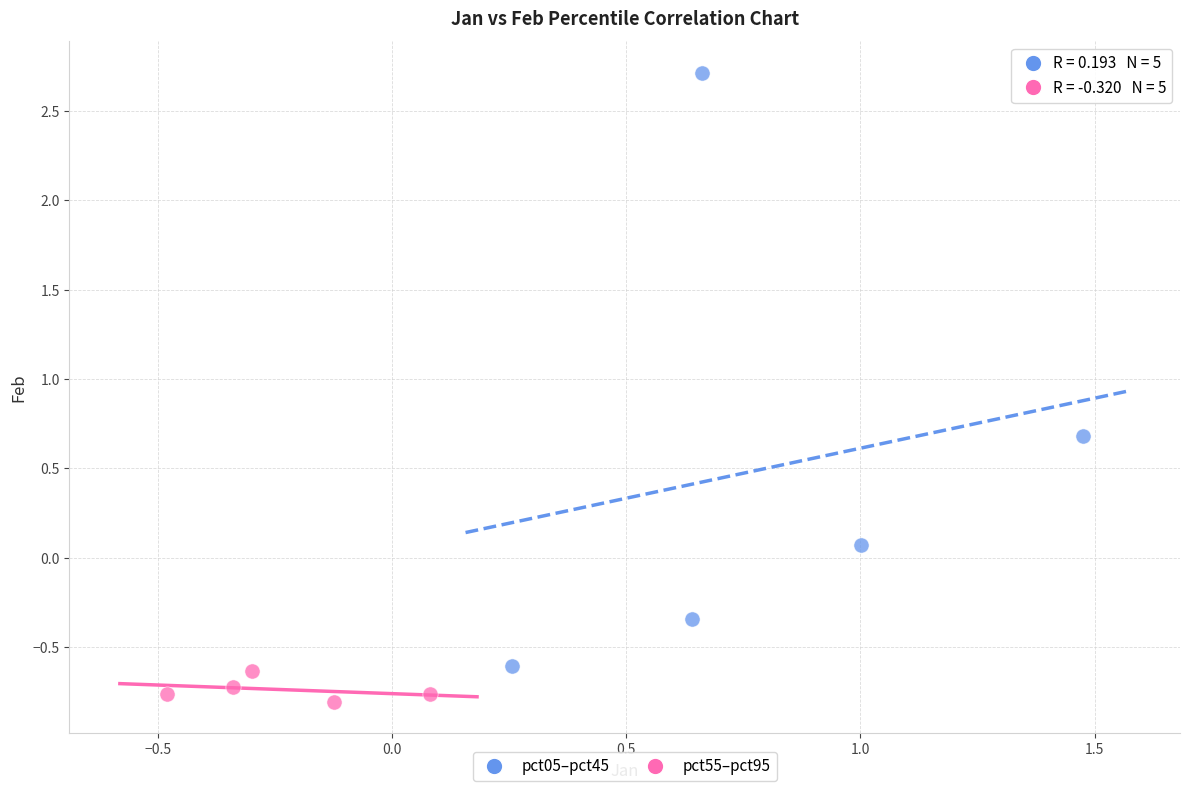

Which series contains the highest Y value?

pct05–pct45